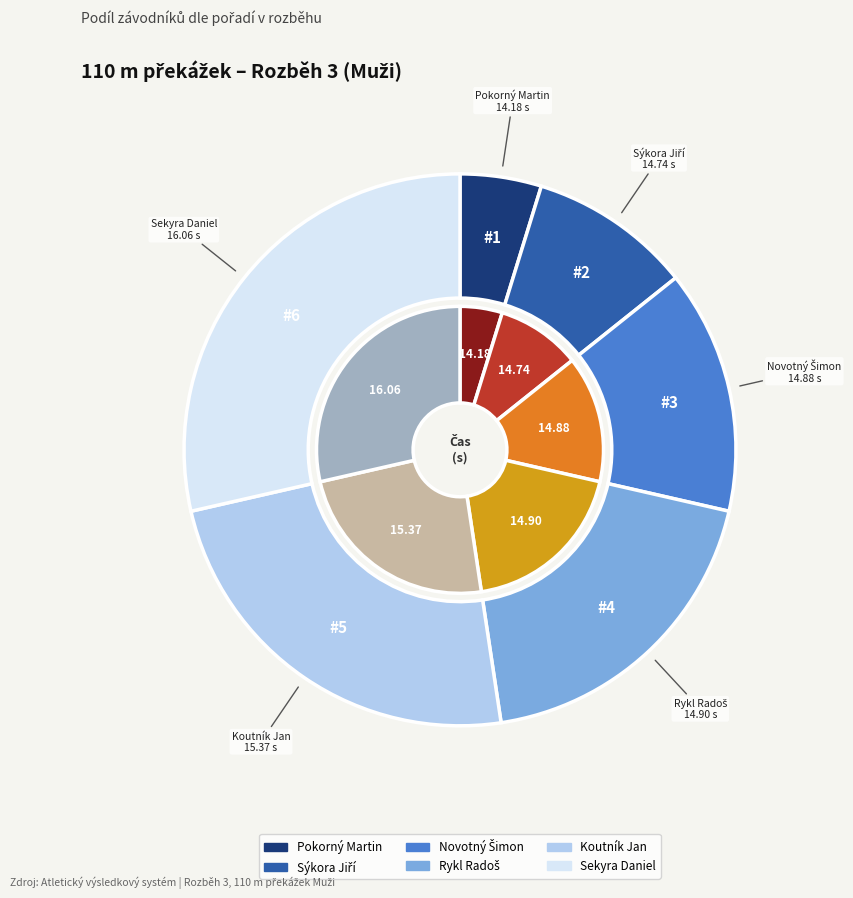

Between Sýkora Jiří and Sekyra Daniel, which is larger?

Sekyra Daniel